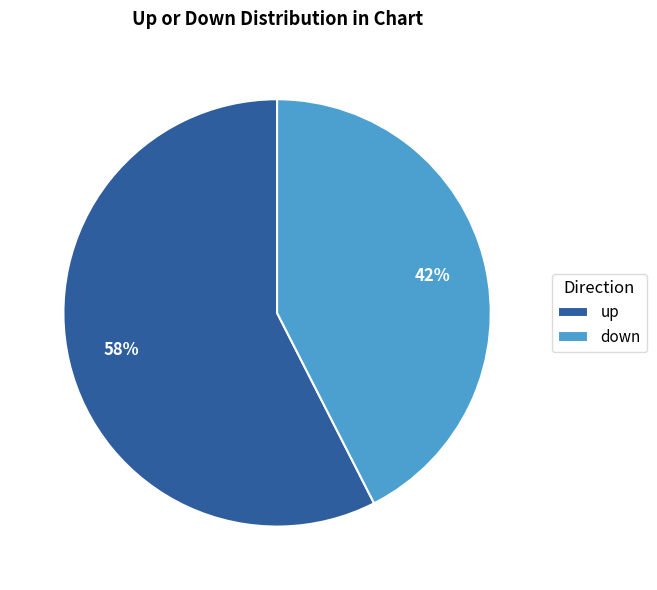

What is the ratio of the value at up to the value at down?

1.4